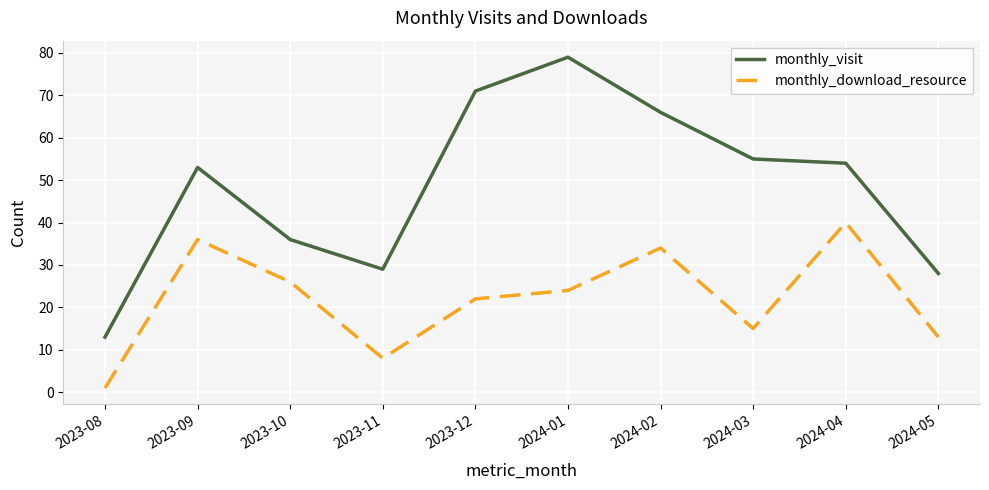

Is this an area chart (filled region under the line)?

No